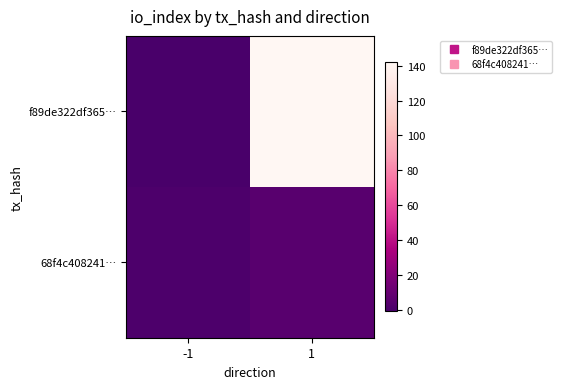

Which series has the largest total across all categories?

f89de322df365…